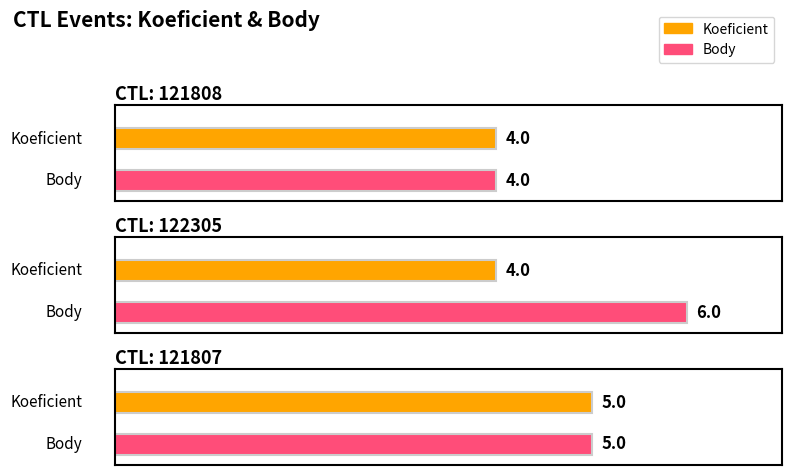

Which label corresponds to the smallest value in the chart?

121808